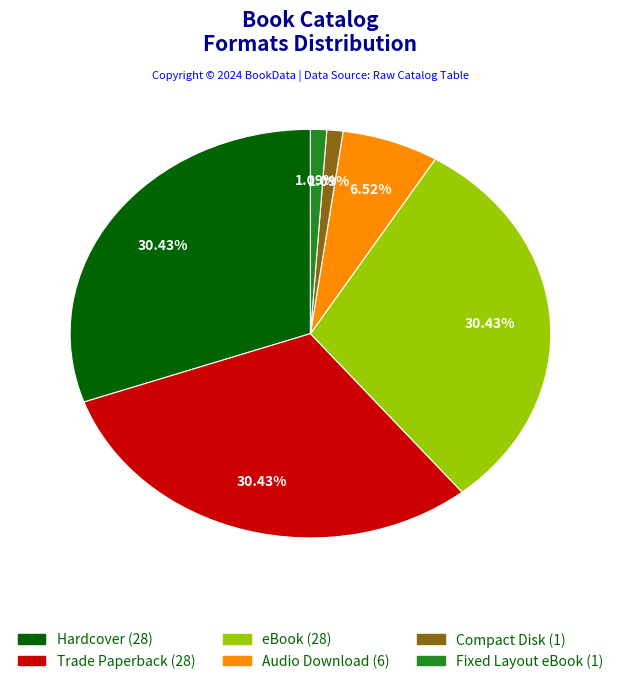

What is the ratio of the value at Trade Paperback to the value at Hardcover?

1.0